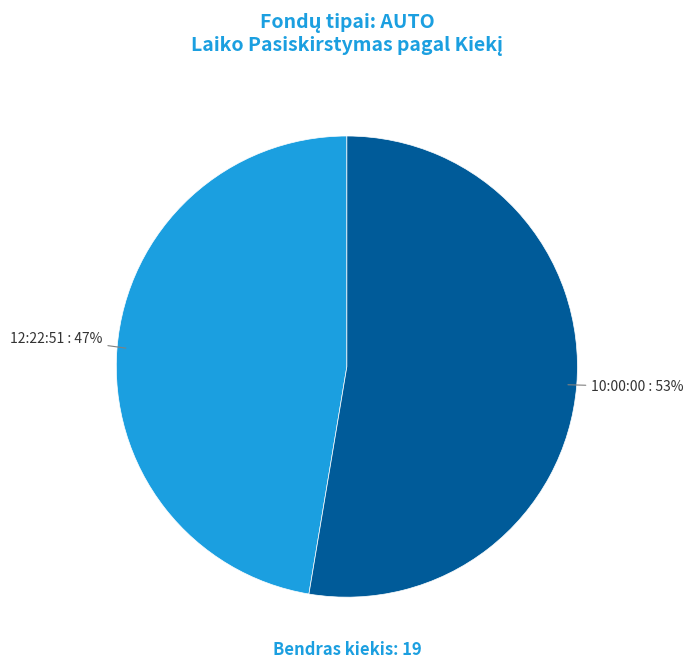

To the nearest percent, what percentage of the pie is 12:22:51?

47%